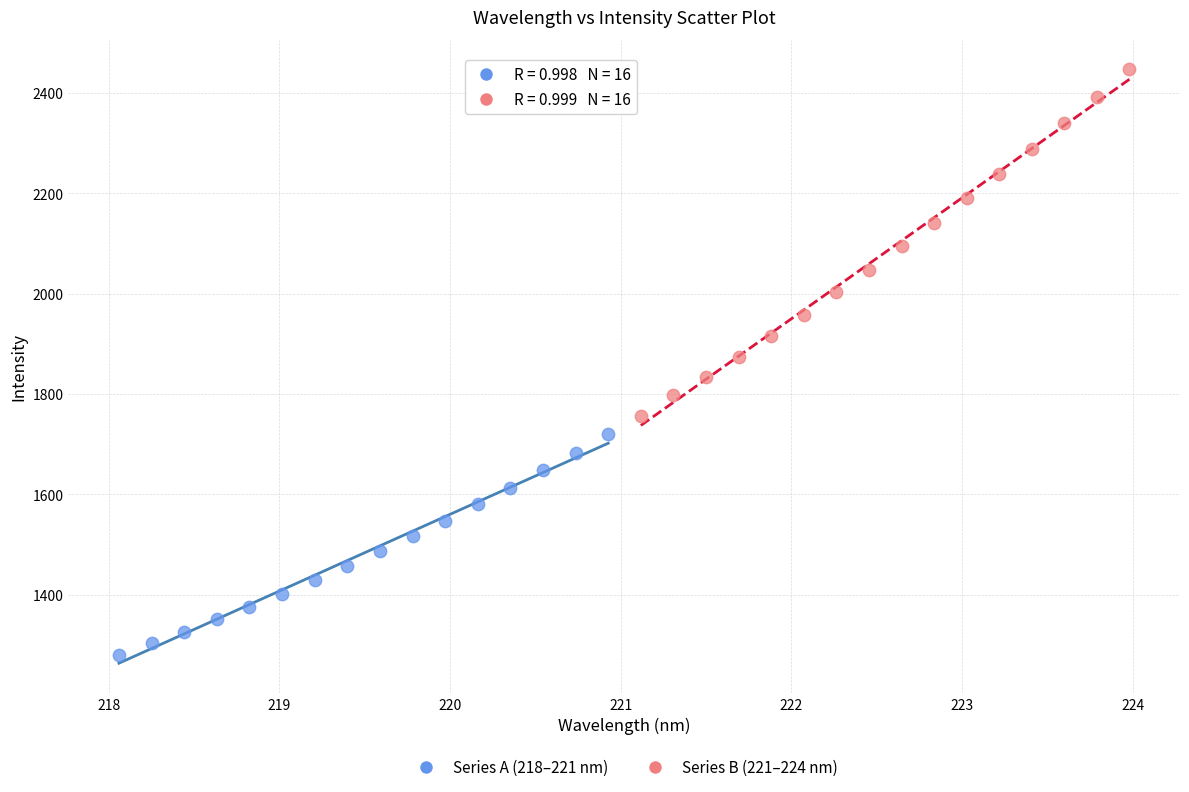

Which series has the widest spread of Y values?

Series B (221–224 nm)